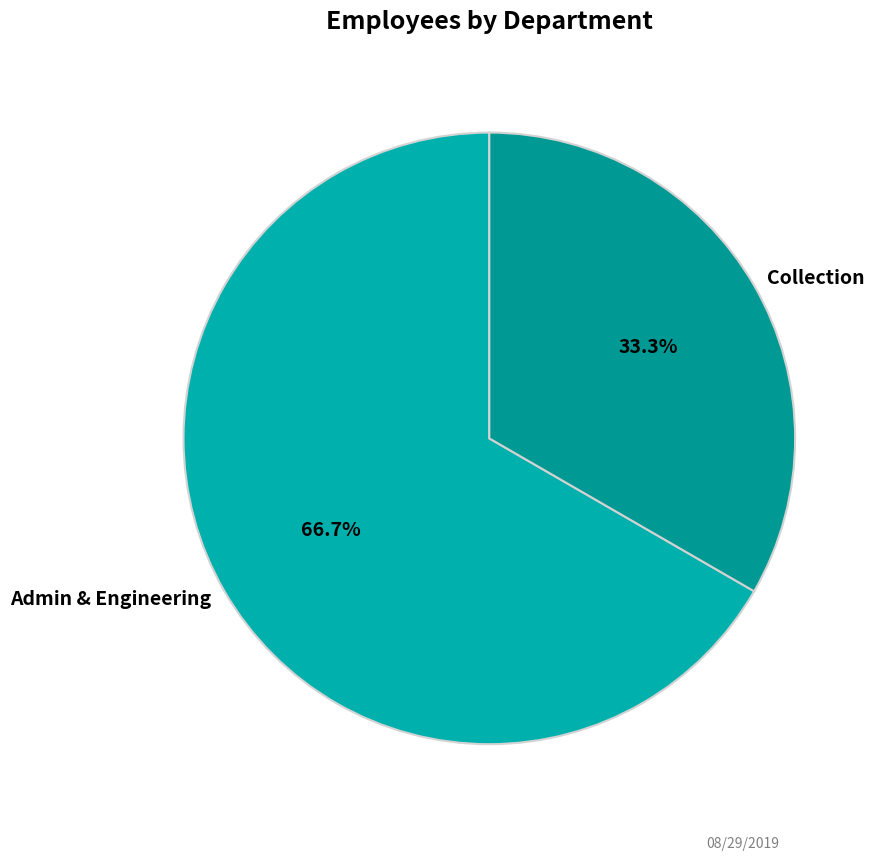

Is there a majority slice in this chart?

Yes